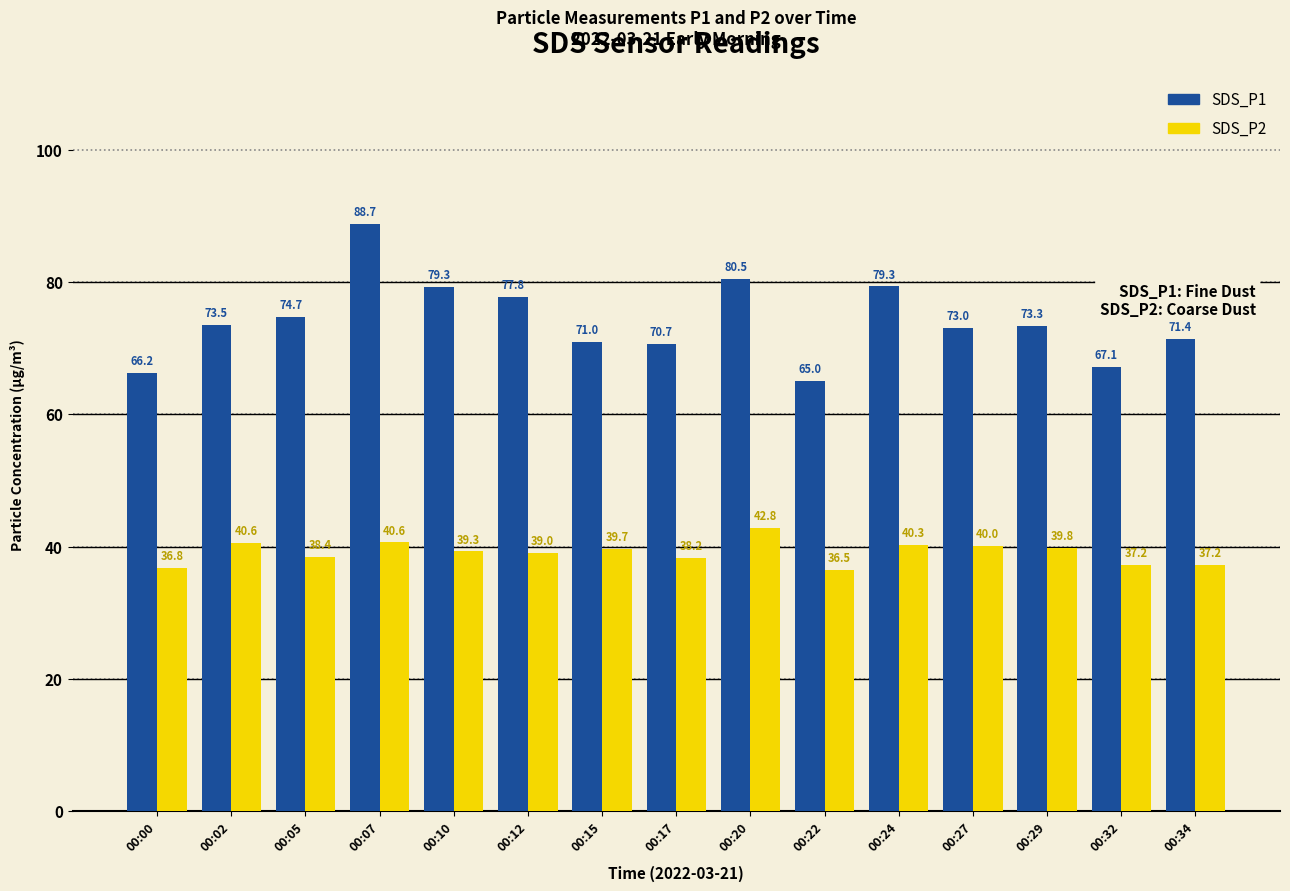

What is the value of the SDS_P1 bar at the 2nd from the left?

73.5